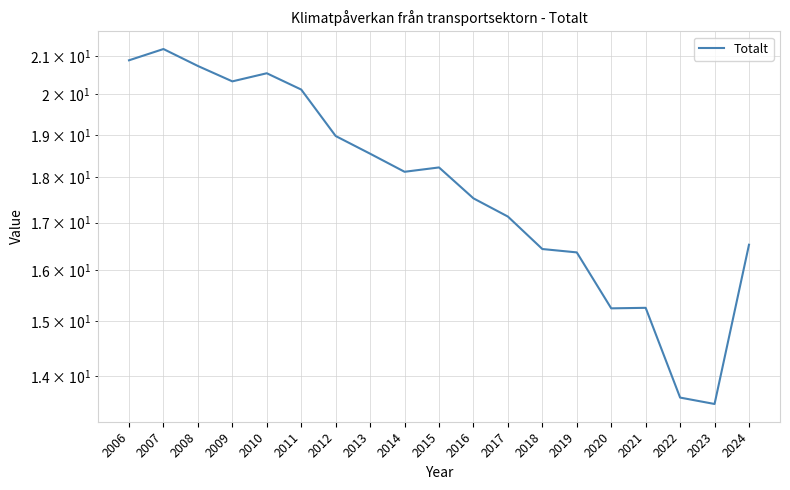

True or false: the data shows 17.1 at 2017.

True